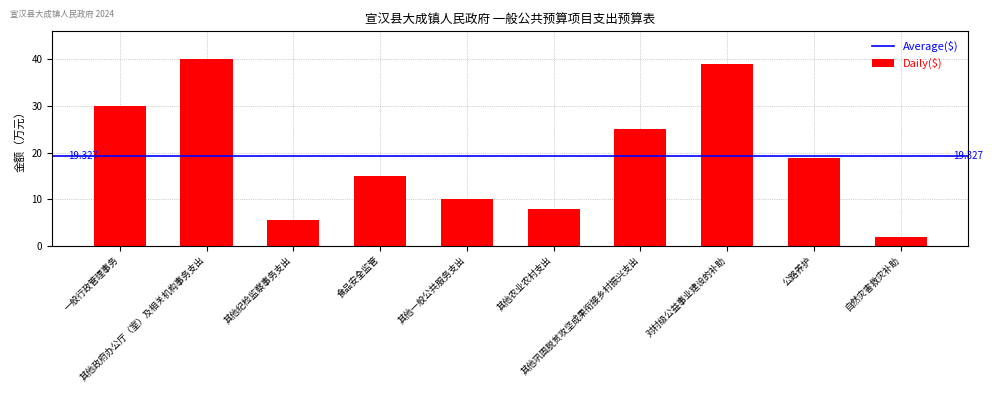

Are the bars horizontal?

No